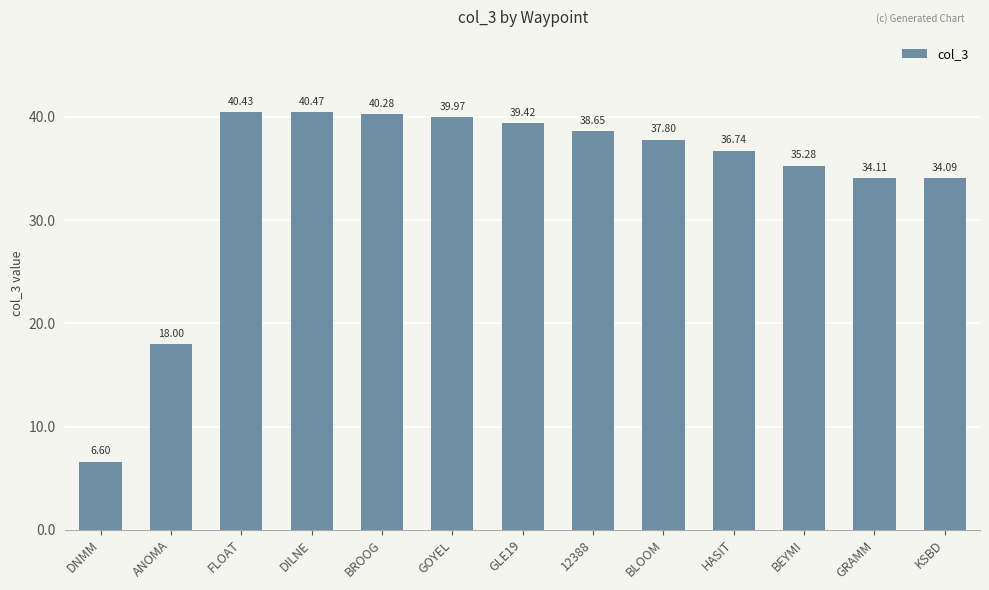

Does the chart contain any negative values?

No